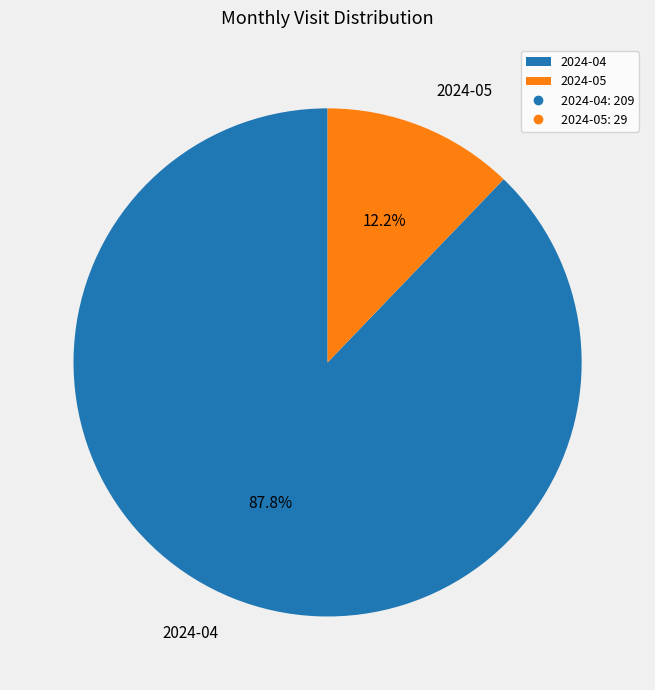

Which slice is the largest?

2024-04